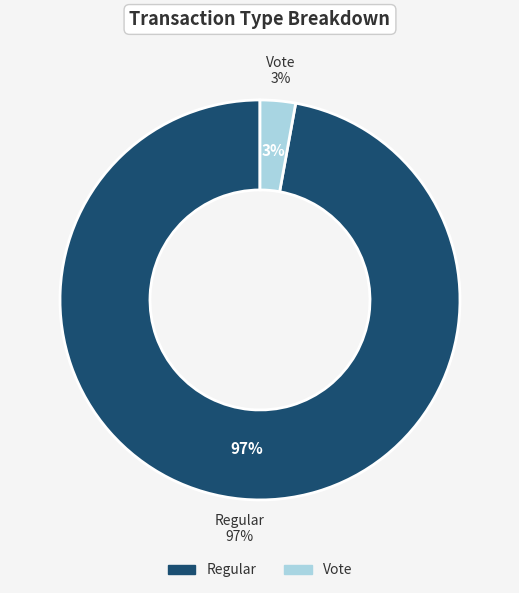

What is the total percentage of Vote and Regular?

100.0%